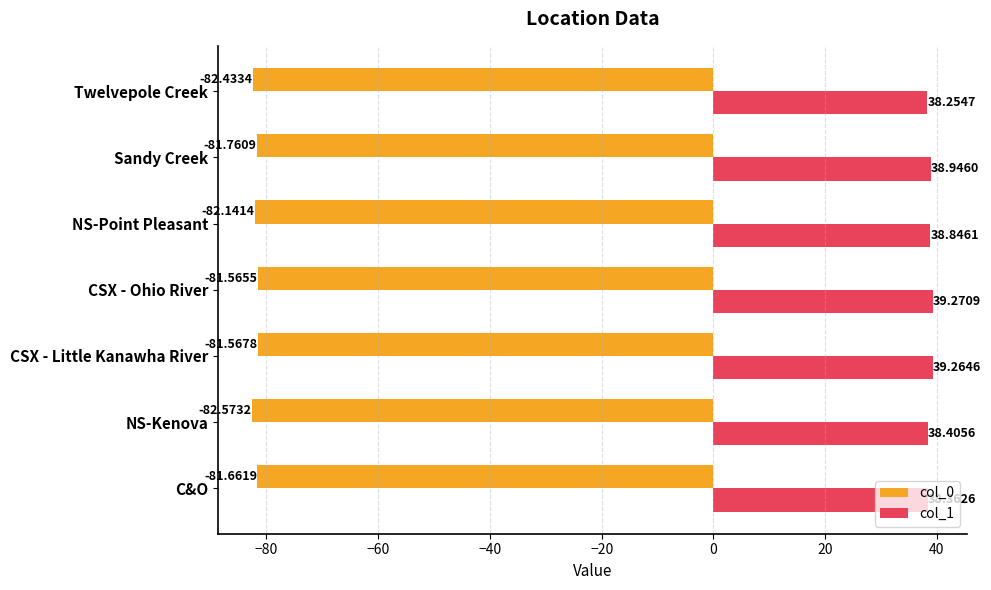

Which label corresponds to the smallest value in the chart?

NS-Kenova